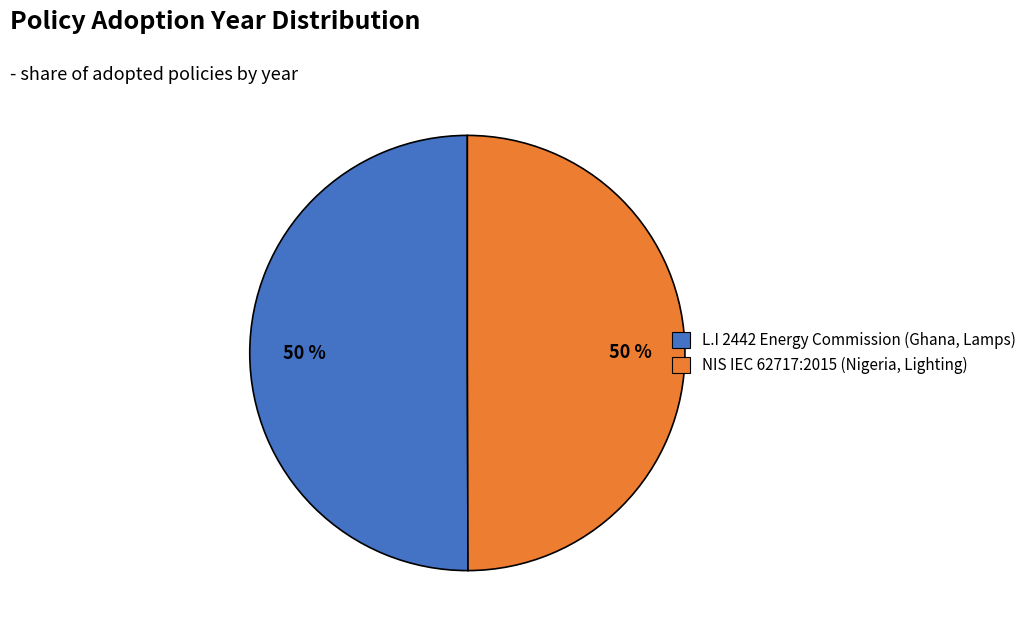

Is it true that NIS IEC 62717:2015 (Nigeria, Lighting) is 65% of the pie?

False